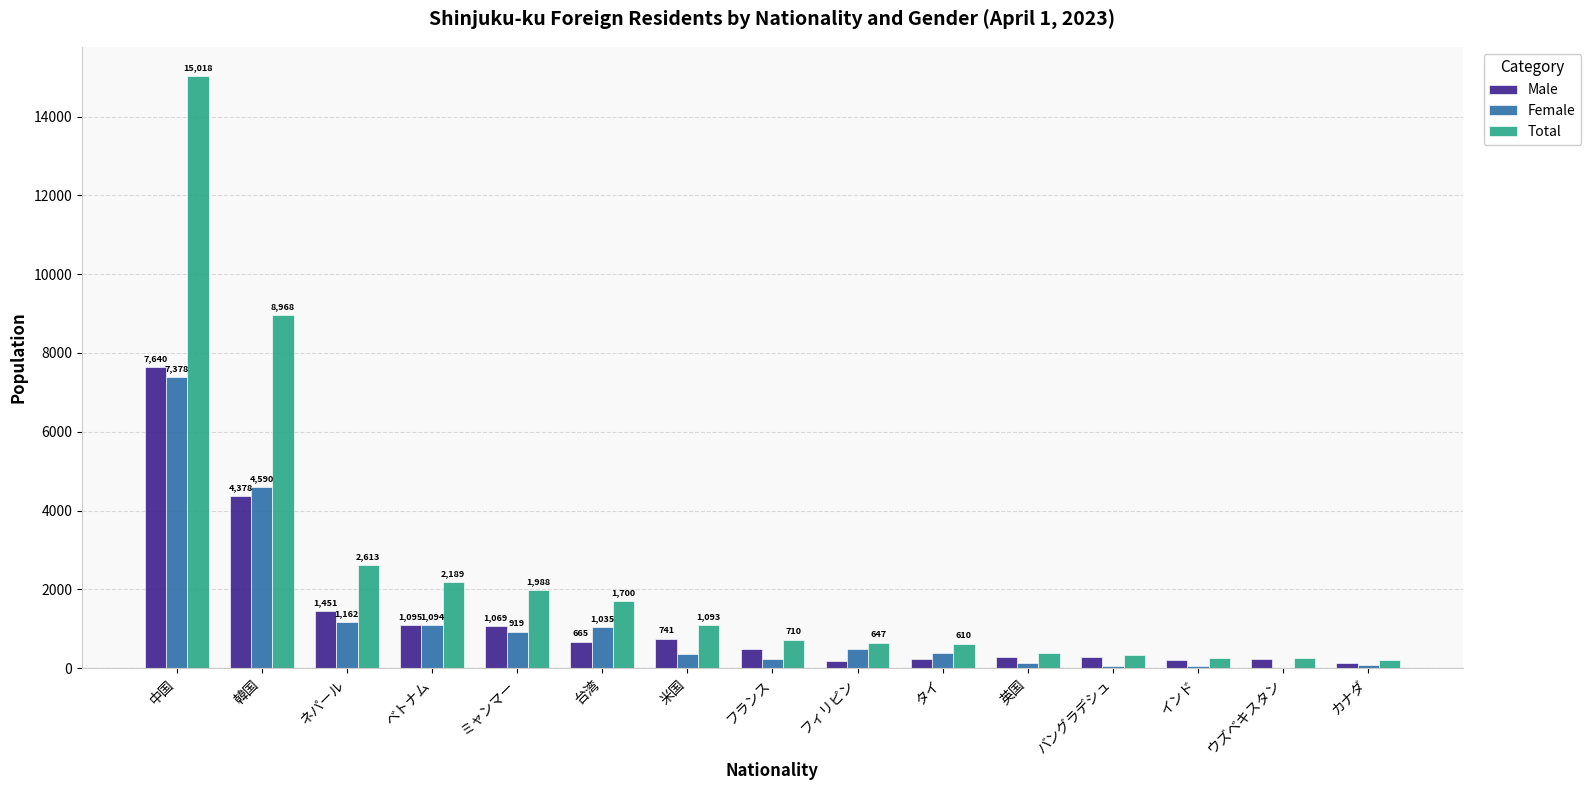

What is the difference between the Female values at 台湾 and 米国?

683